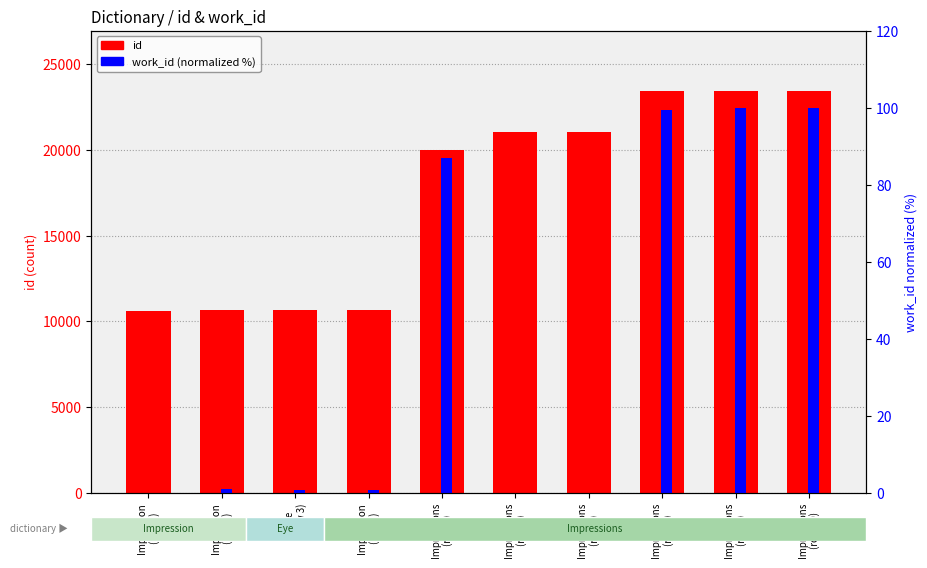

The value of id at Impression
(row 1) is 10588.0. True or false?

True